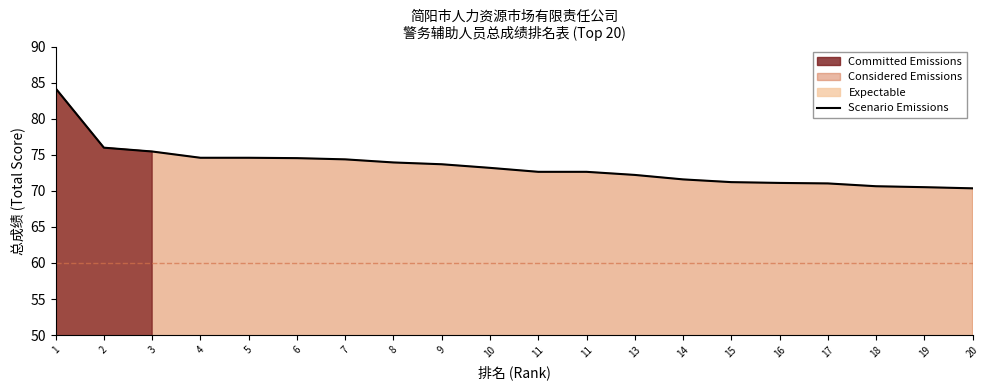

Is it true that the value at 10 is 123.6?

False